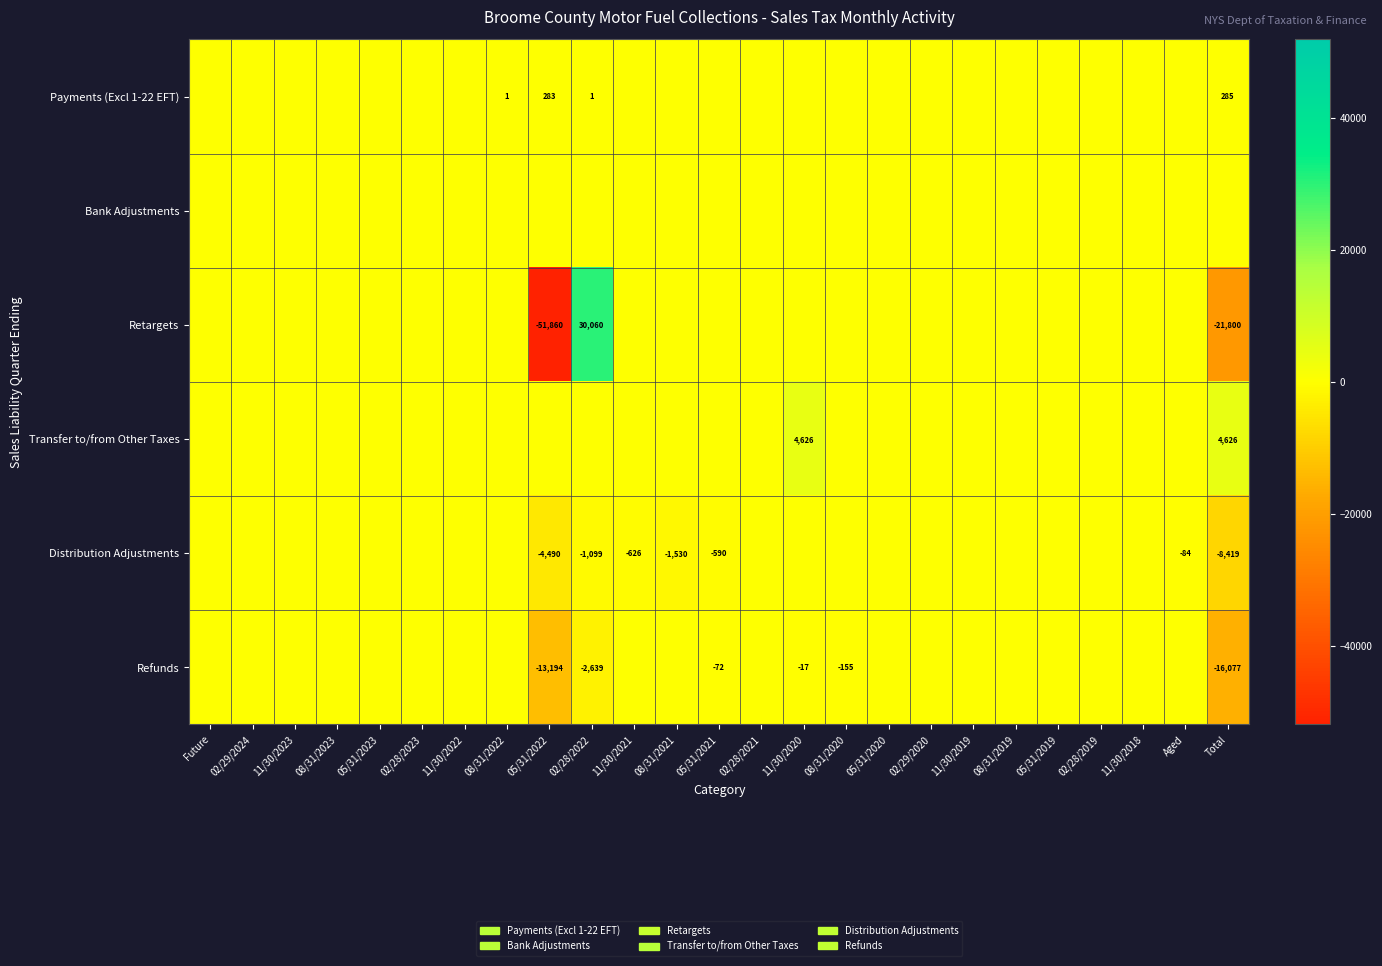

List the series in order of their peak value, lowest first.

Bank Adjustments, Distribution Adjustments, Refunds, Payments (Excl 1-22 EFT), Transfer to/from Other Taxes, Retargets